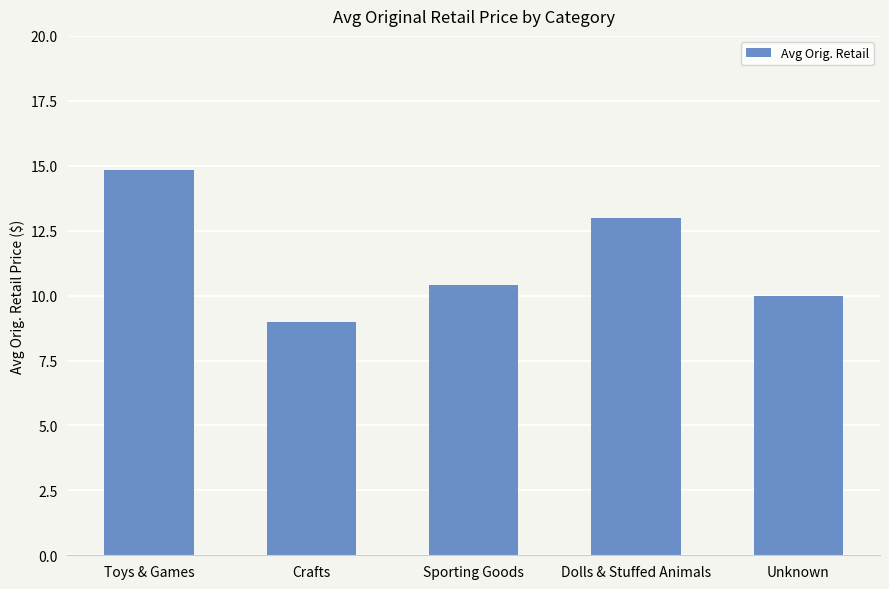

Between Toys & Games and Crafts, which is larger?

Toys & Games